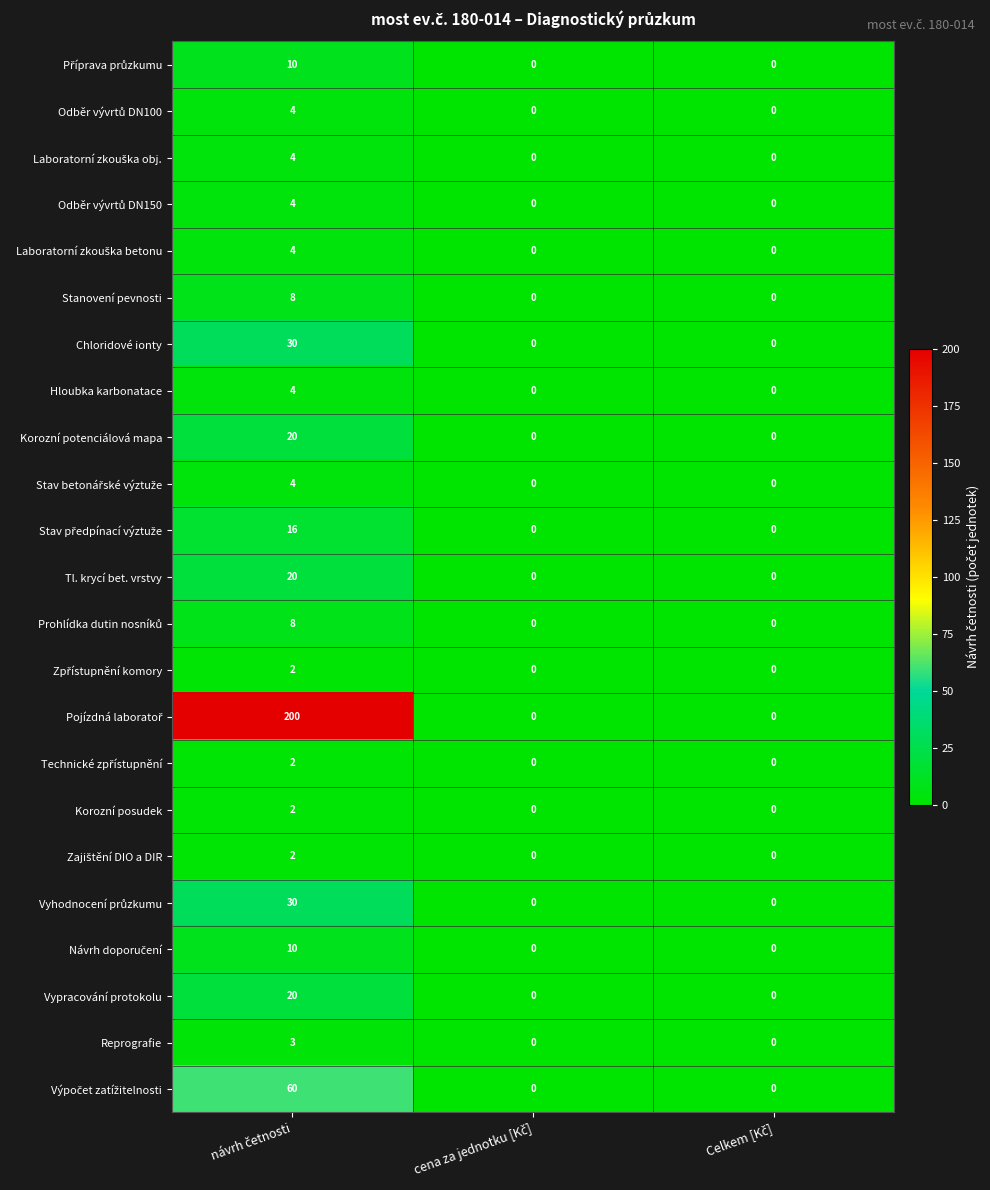

Count the Korozní potenciálová mapa values in the range 0 to 20.

3